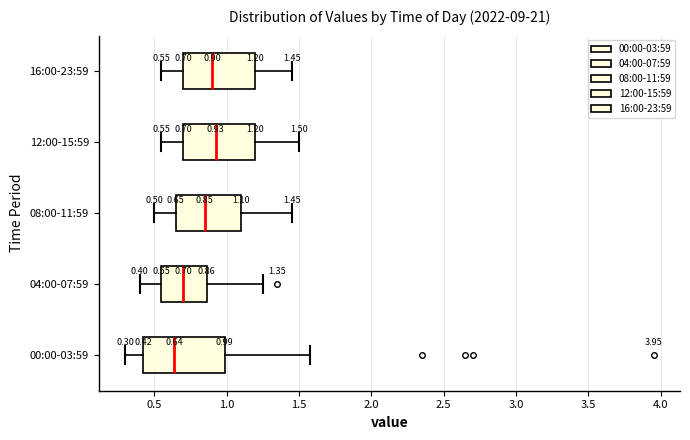

Comparing the boxes themselves (not the whiskers), which one is the widest?

00:00-03:59